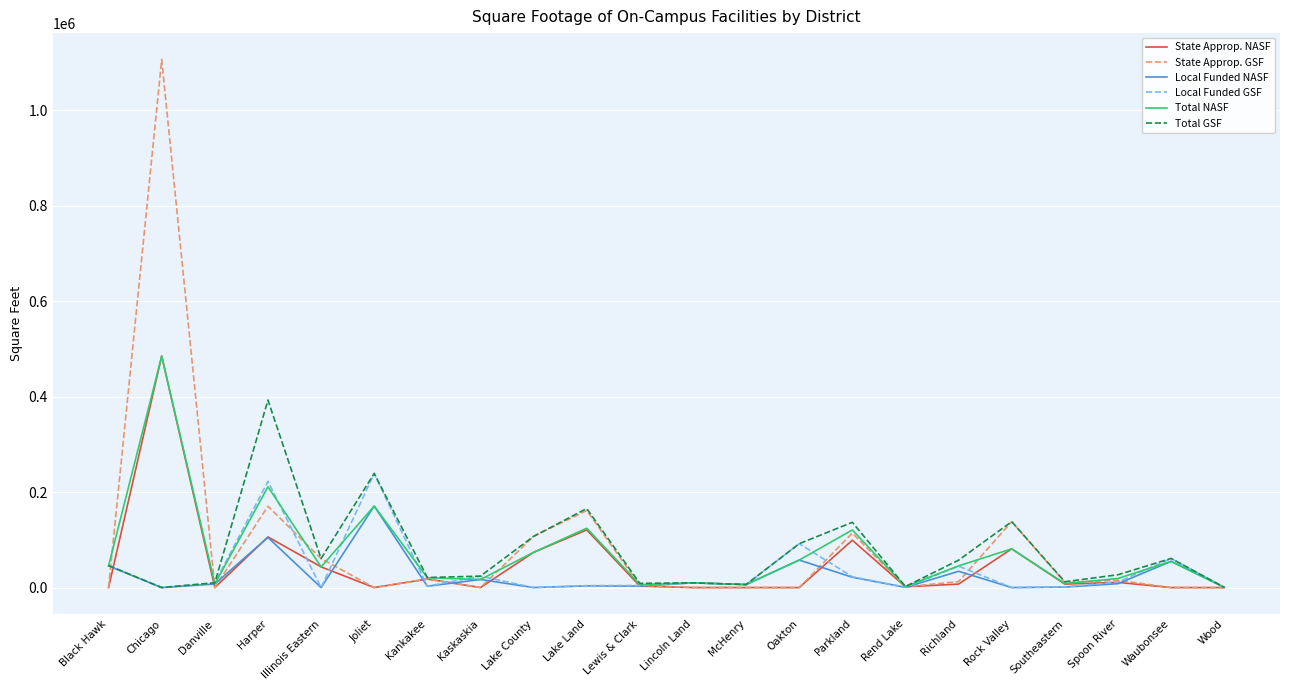

What position from the left is Wood?

22